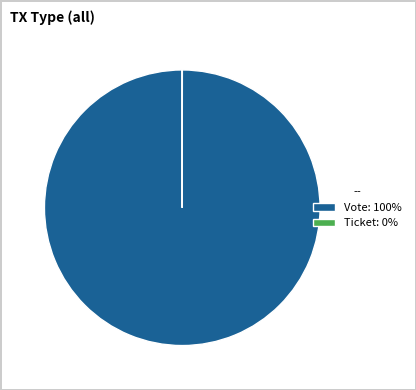

Does Vote: 100% account for over 50% of the chart?

Yes